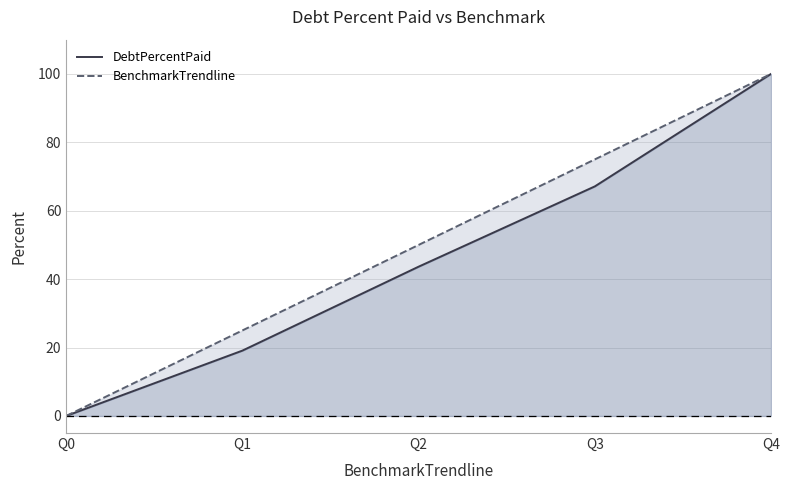

Rank the series by their maximum value, from highest to lowest.

DebtPercentPaid, BenchmarkTrendline